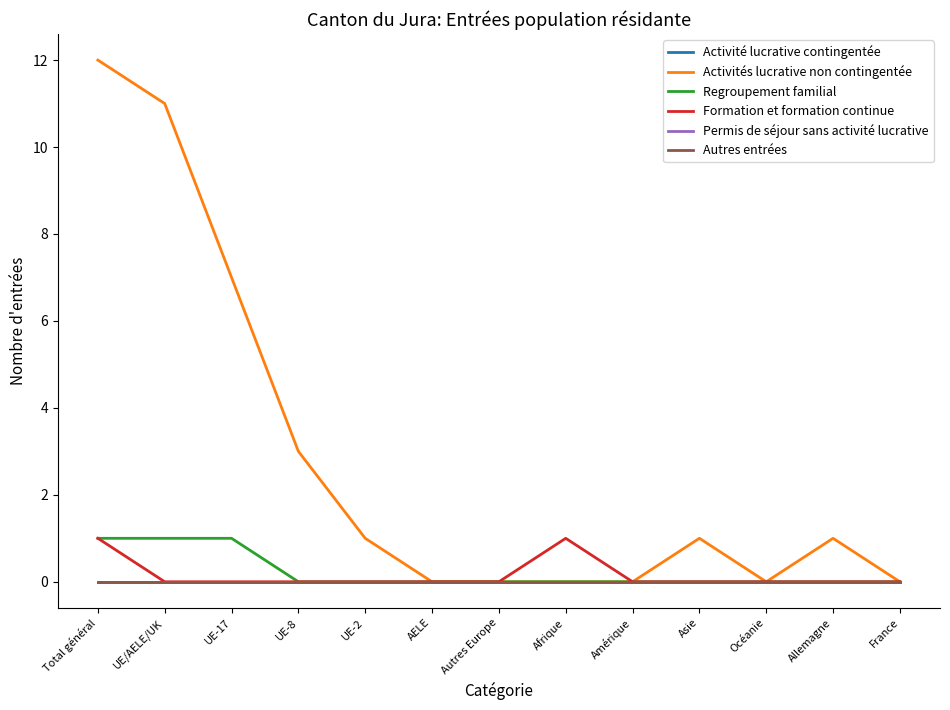

Rank the series by their maximum value, from lowest to highest.

Activité lucrative contingentée, Permis de séjour sans activité lucrative, Autres entrées, Regroupement familial, Formation et formation continue, Activités lucrative non contingentée